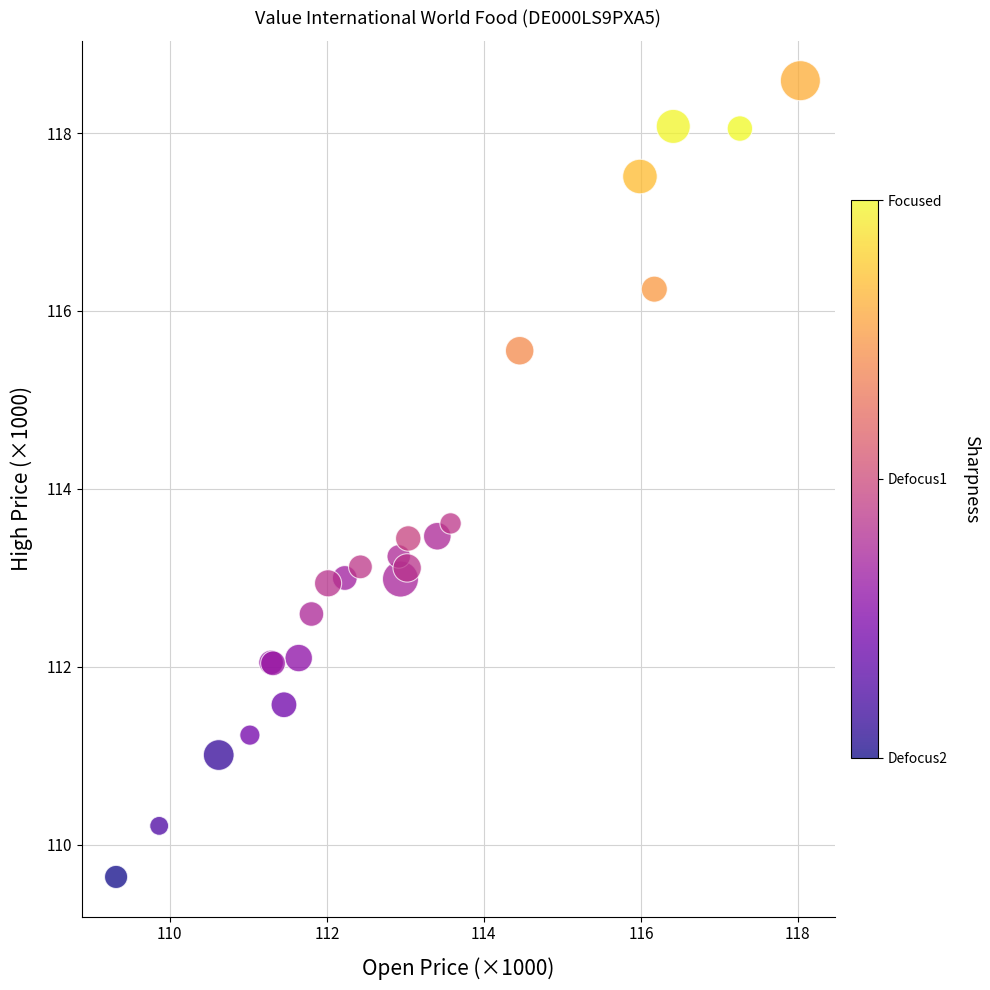

What Y value in the scatter plot is closest to 114?

113.6